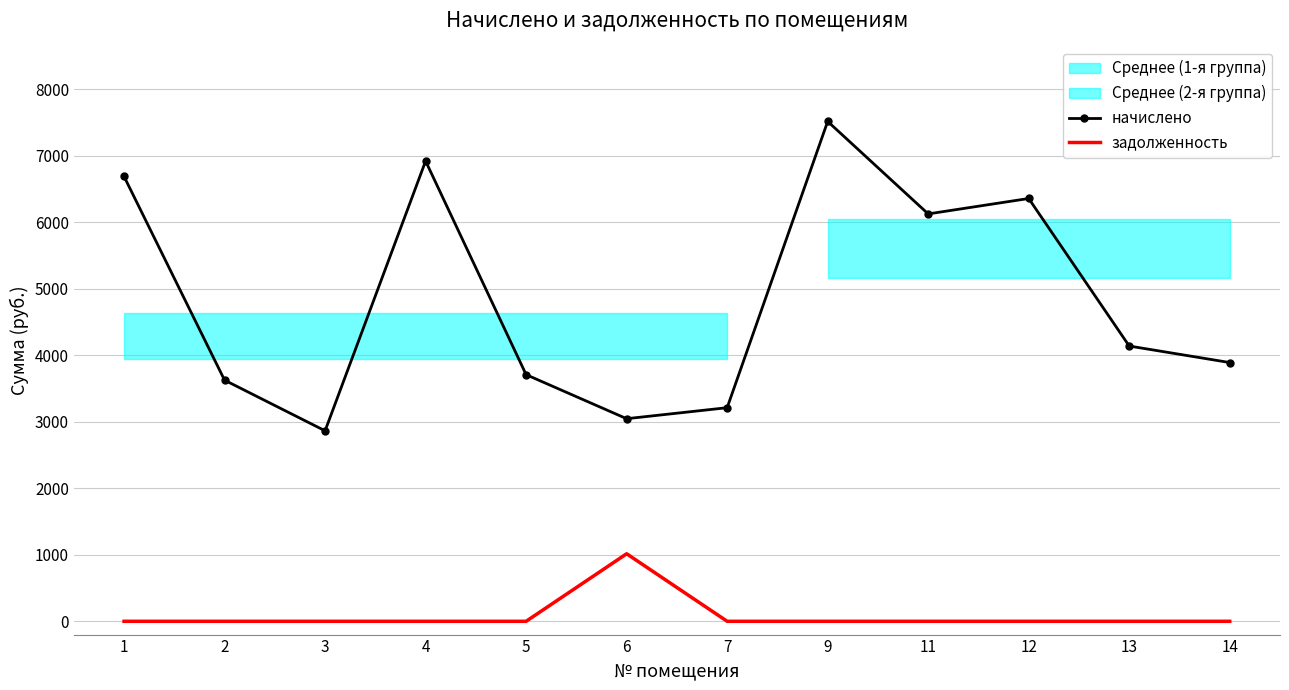

How many data points in начислено are less than 4140?

6